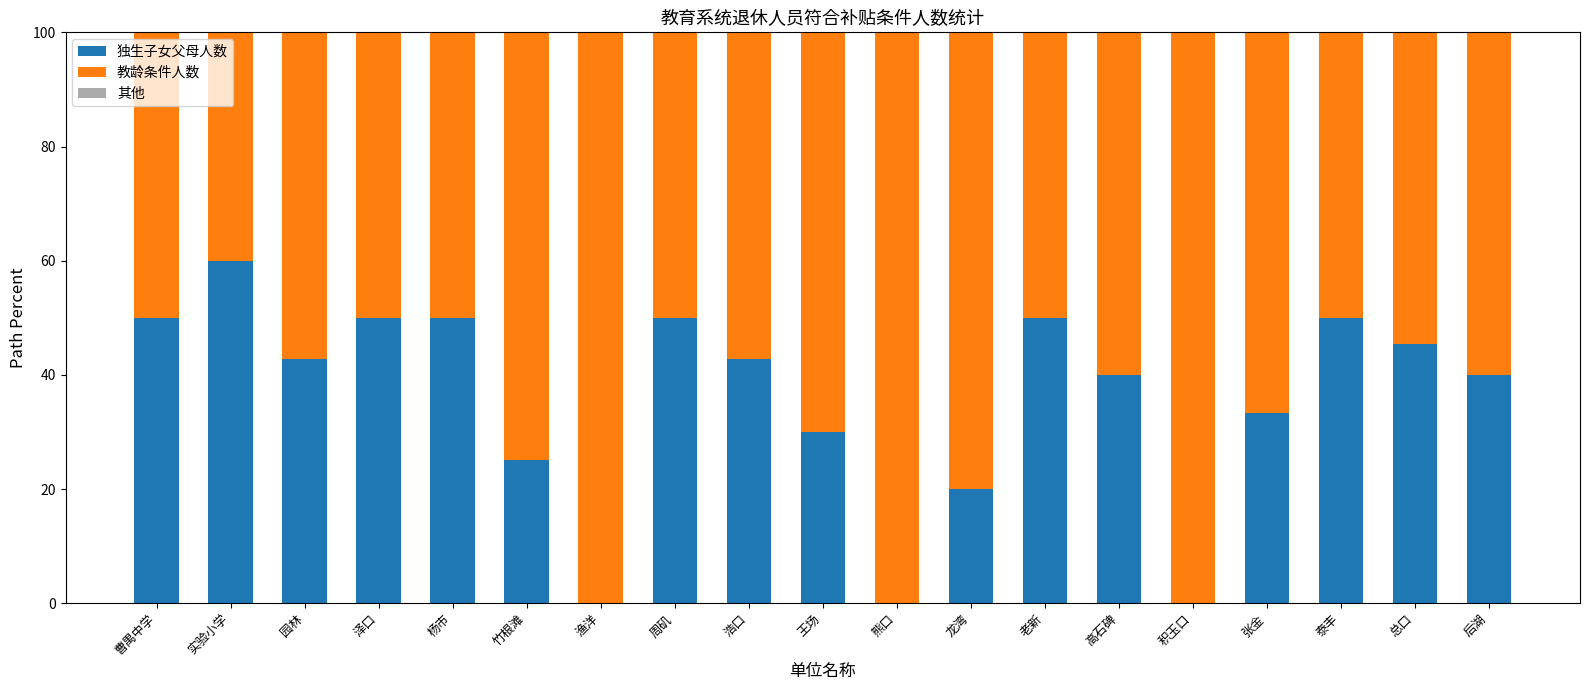

The 独生子女父母人数 series shows 10.4 at 竹根滩. True or false?

False